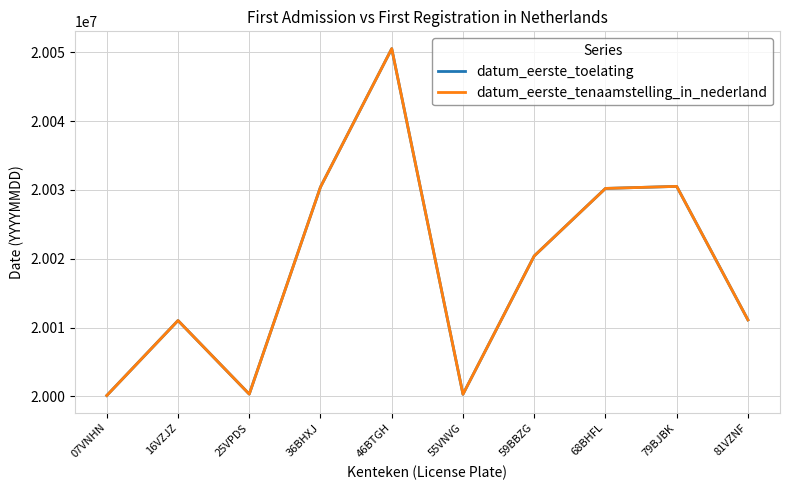

Is this an area chart (filled region under the line)?

No